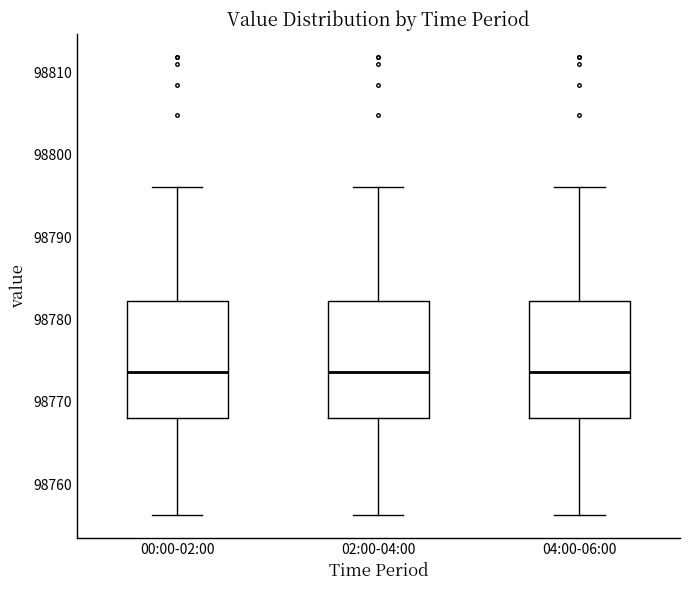

Reading left to right, read every box against the y-axis: the position of its median line, the range the box covers, and the ends of its whiskers. The values are not printed on the chart, so give them approximately, as read against the axis.

00:00-02:00: median 98774, box 98768 to 98782, whiskers 98756 to 98796
02:00-04:00: median 98774, box 98768 to 98782, whiskers 98756 to 98796
04:00-06:00: median 98774, box 98768 to 98782, whiskers 98756 to 98796